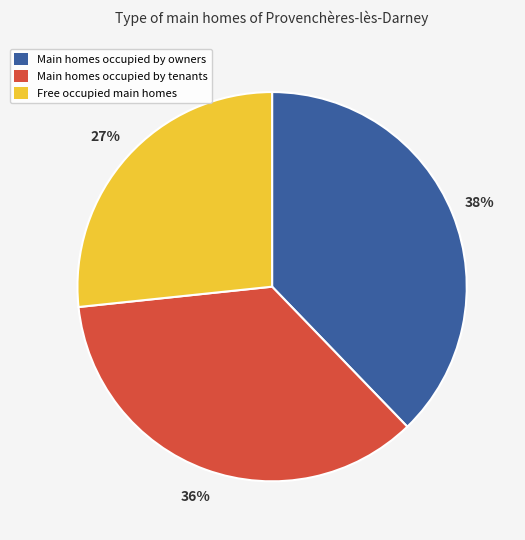

Is there any slice that represents more than half of the pie?

No